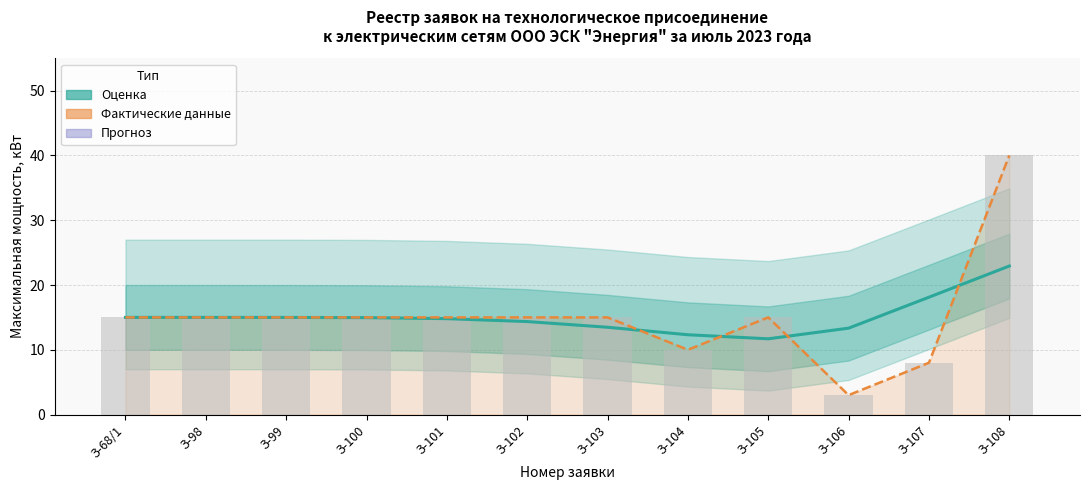

At which label does Оценка (сглаженная) first exceed 14?

З-68/1